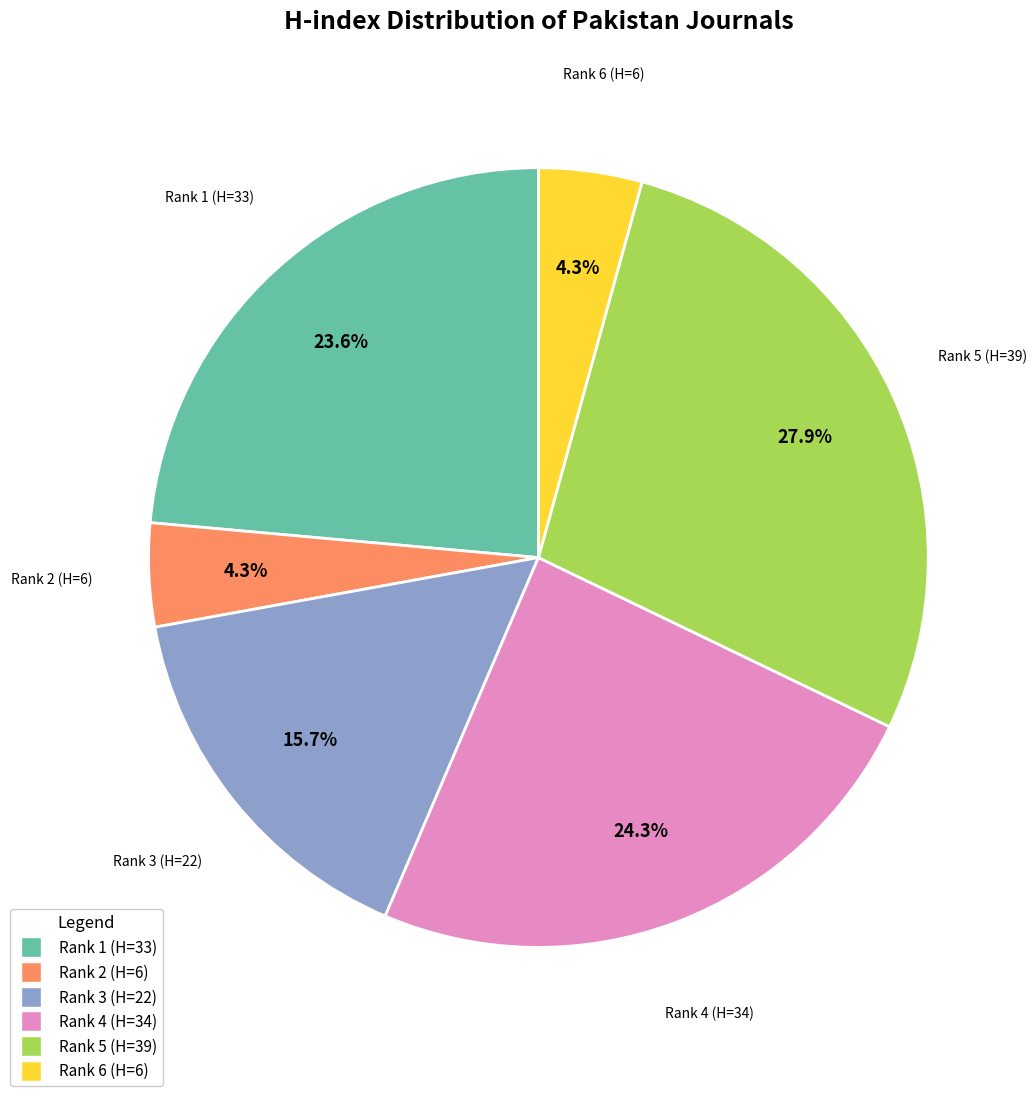

Count the number of slices in the pie.

6